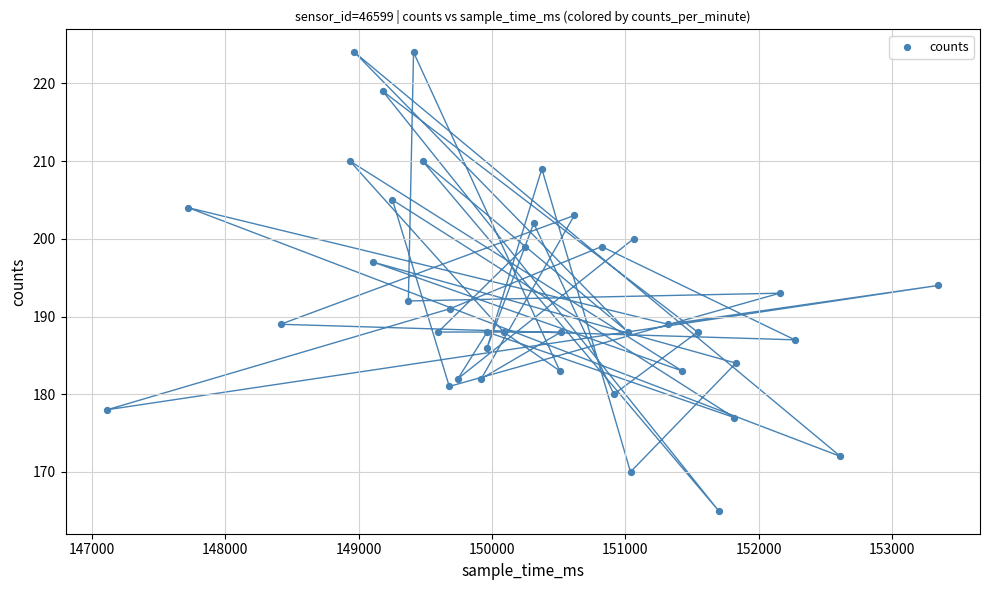

What is the range of X values (max minus min)?

6234